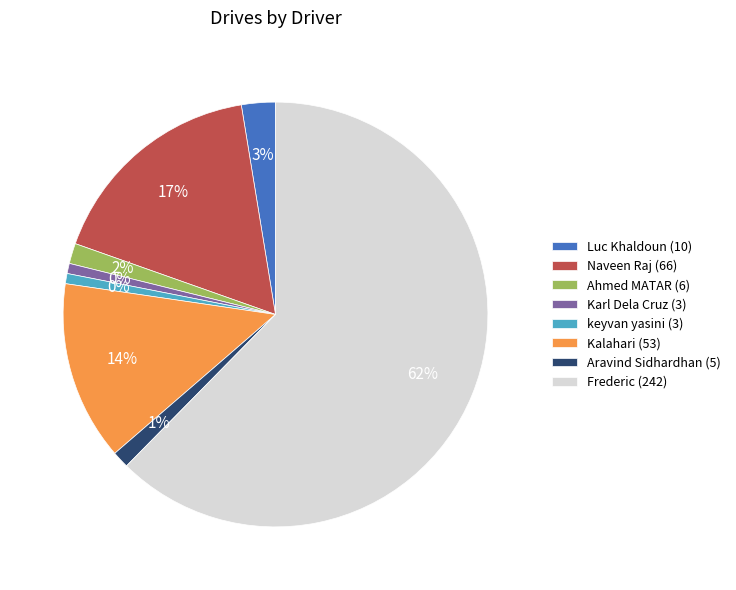

What percentage is NOT represented by Frederic?

37.6%